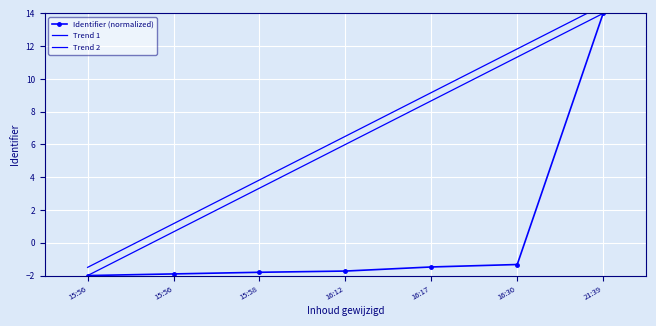

True or false: Identifier (normalized) and Trend 2 cross at least once.

False